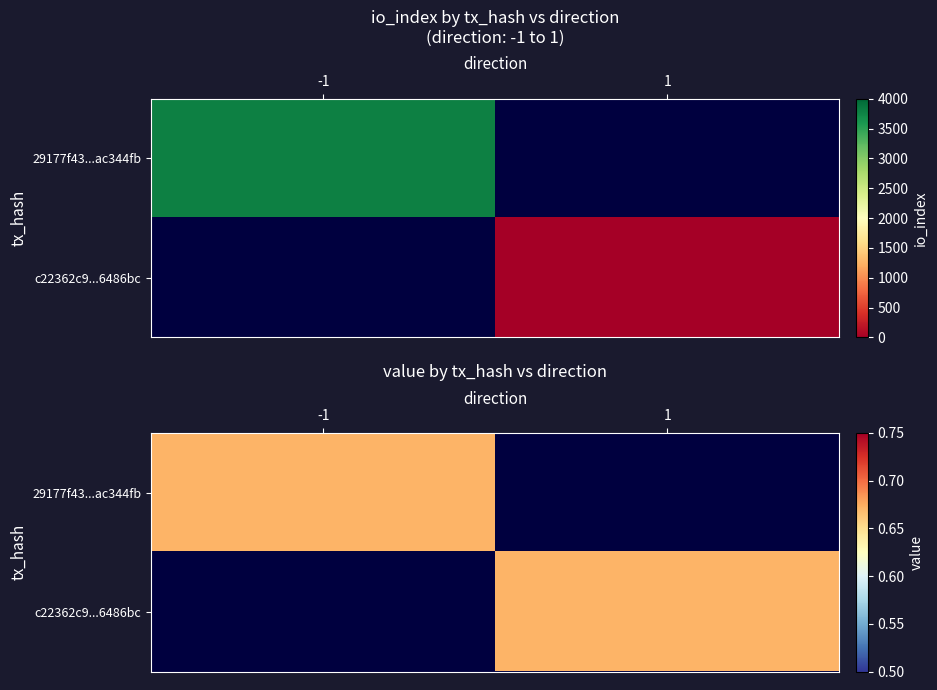

Rank the series by their maximum value, from lowest to highest.

c22362c92faf44d2fb904c5b4a54cc7ac6486bc, 29177f43067b29519a6a1838224c4327ac344fb